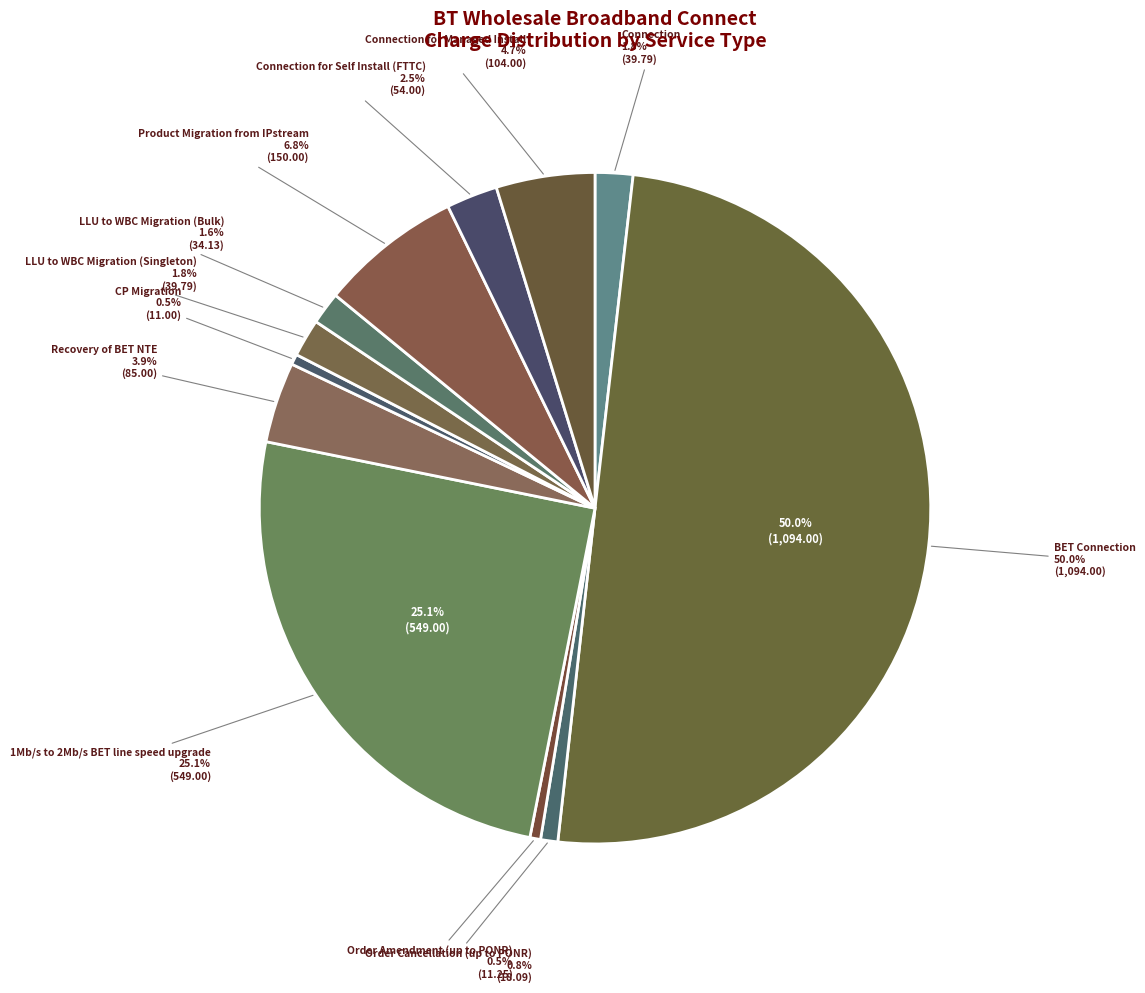

Rank the categories by value from highest to lowest.

BET Connection, 1Mb/s to 2Mb/s BET line speed upgrade, Product Migration from IPstream, Connection for Managed Install, Recovery of BET NTE, Connection for Self Install (FTTC), Connection, LLU to WBC Migration (Singleton), LLU to WBC Migration (Bulk), Order Cancellation (up to PONR), Order Amendment (up to PONR), CP Migration